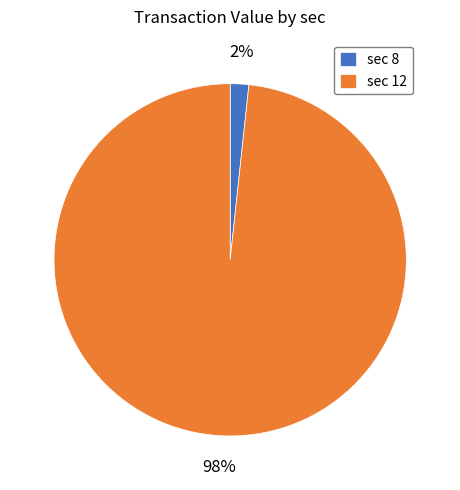

True or false: sec 8 accounts for 2% of the total.

True